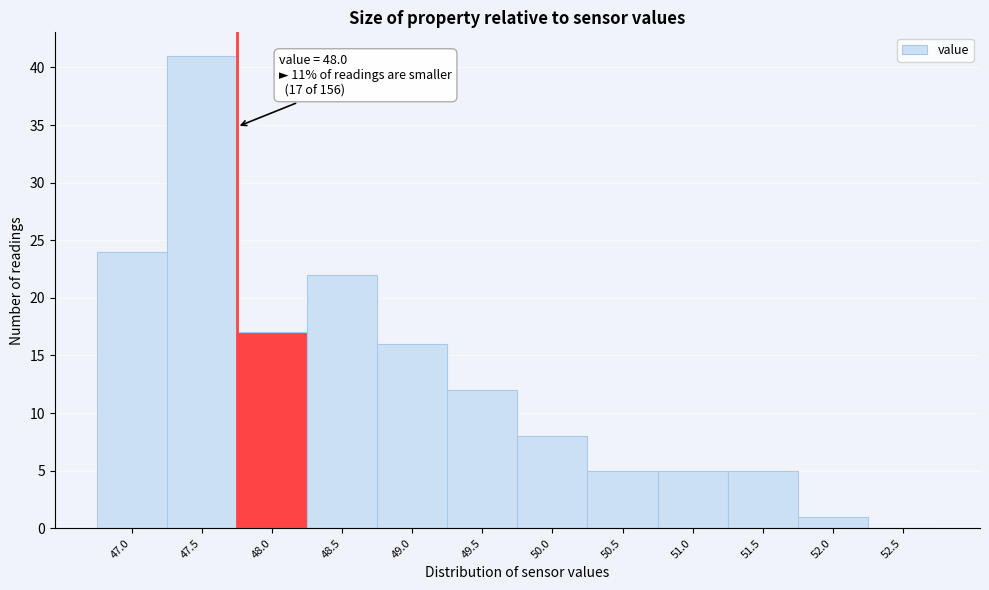

Reading left to right, extract all data points from this chart.

47.0=24	47.5=41	48.0=17	48.5=22	49.0=16	49.5=12	50.0=8	50.5=5	51.0=5	51.5=5	52.0=1	52.5=0